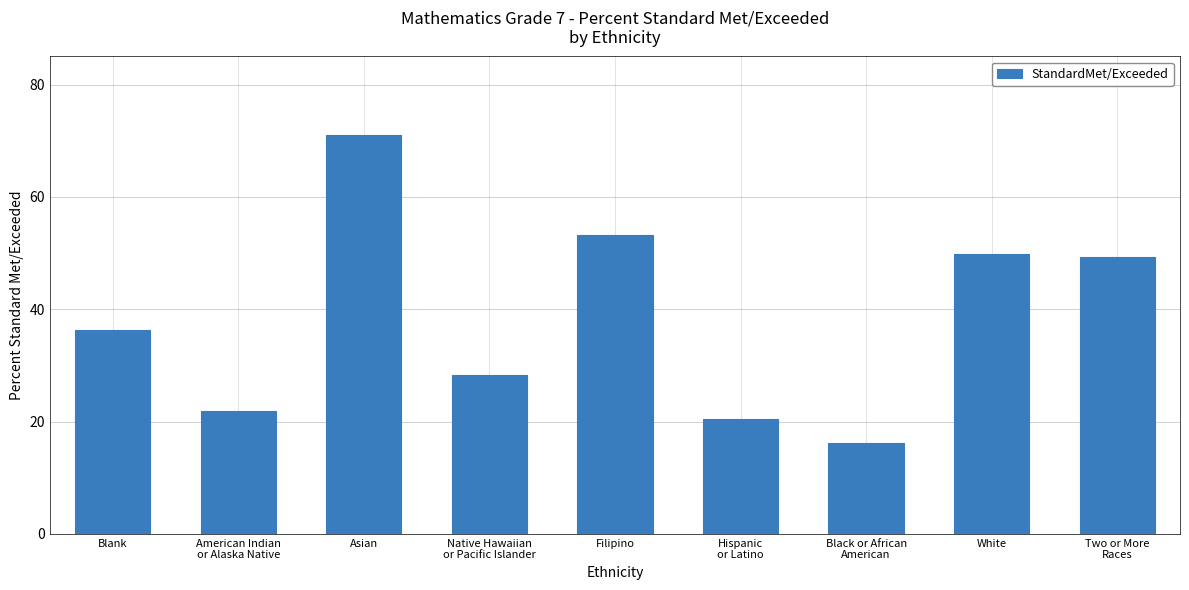

What is the maximum value shown in the chart?

71.0